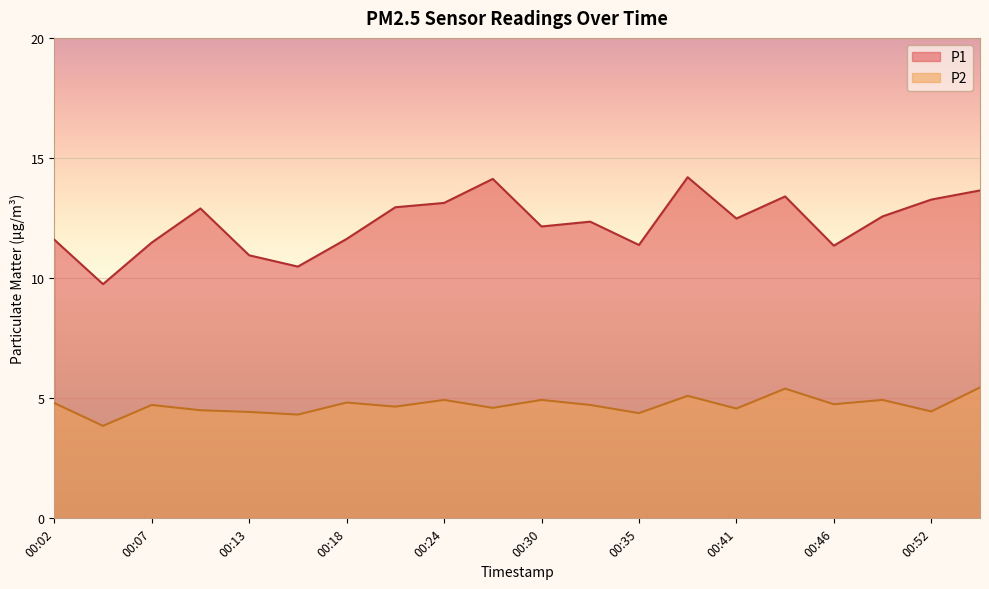

What is the value of the P1 point at the 7th from the left?

11.6